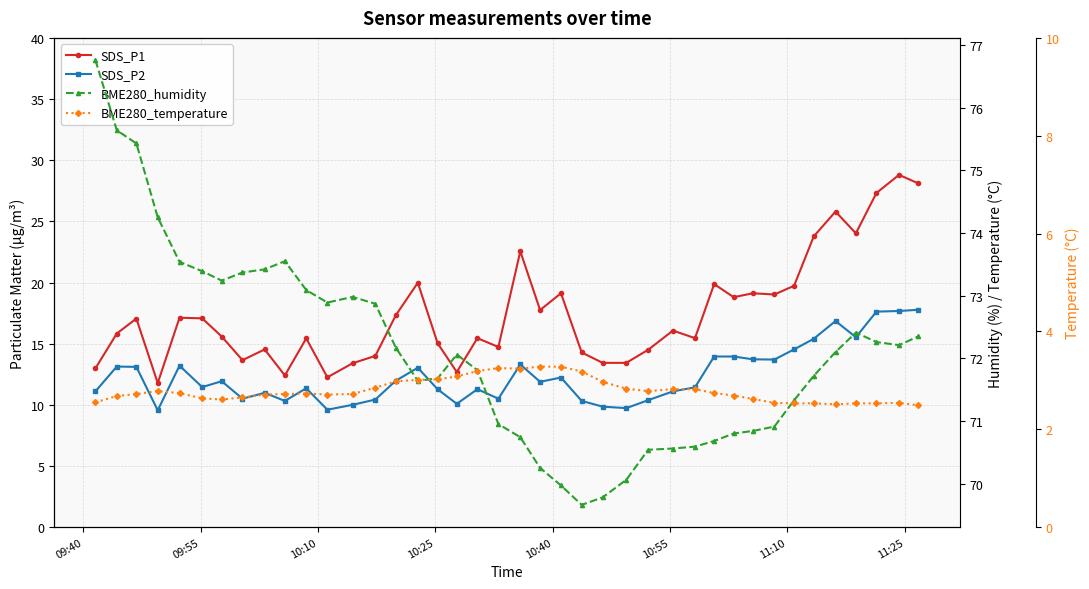

True or false: BME280_temperature has a value of 2.6 at 10:55.

True